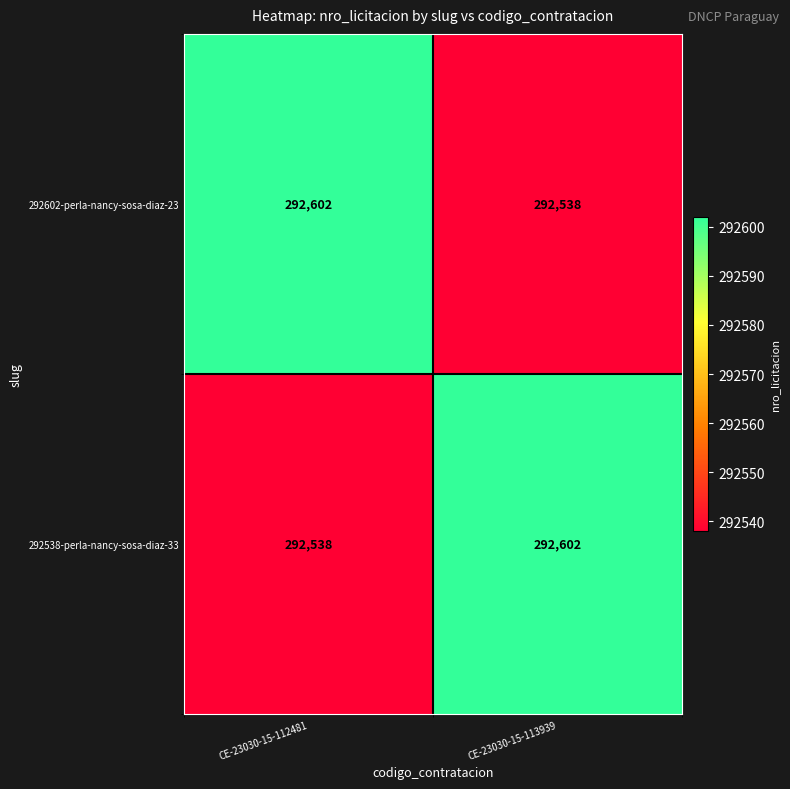

What is the highest value of the 292538-perla-nancy-sosa-diaz-33 series?

292602